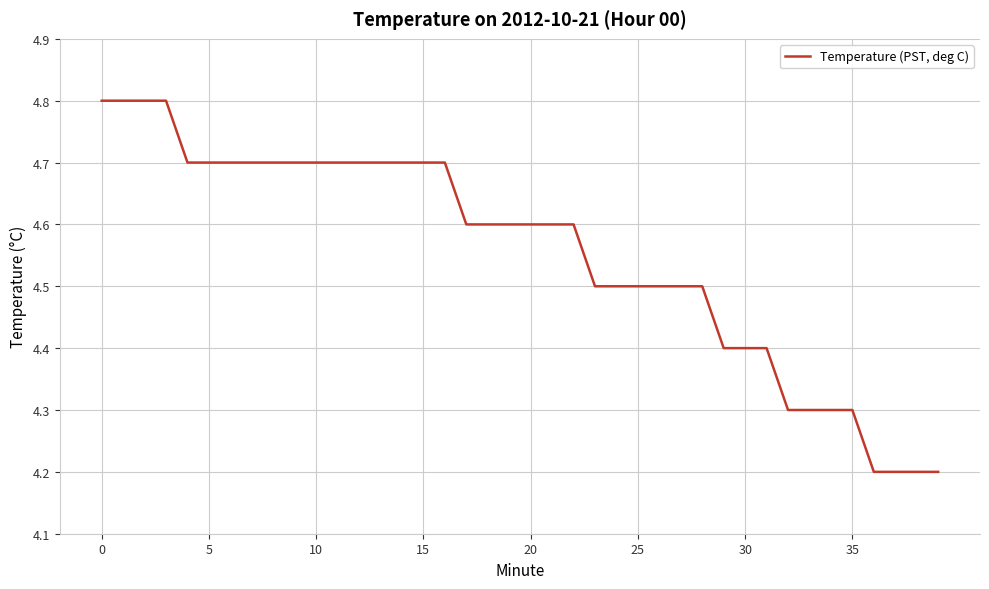

What is the greatest value displayed?

4.8